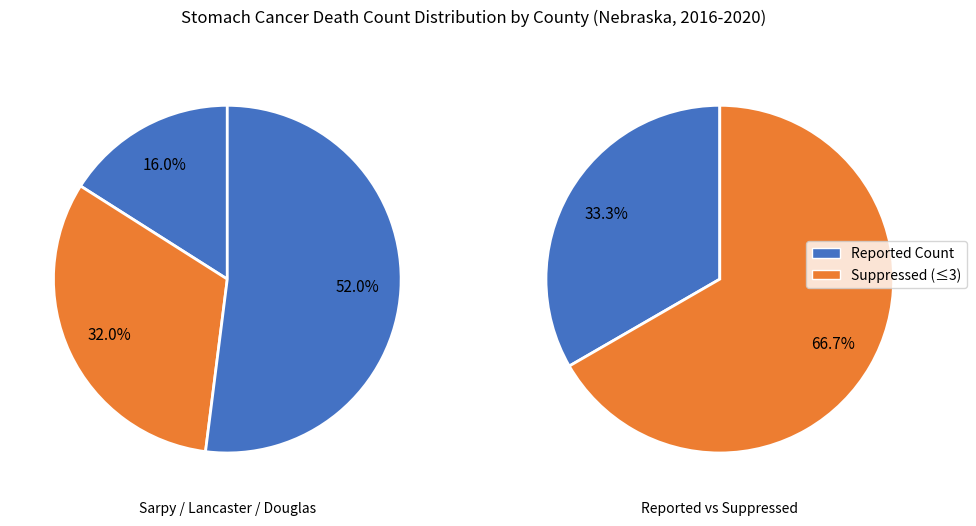

How many segments does this pie chart have?

3